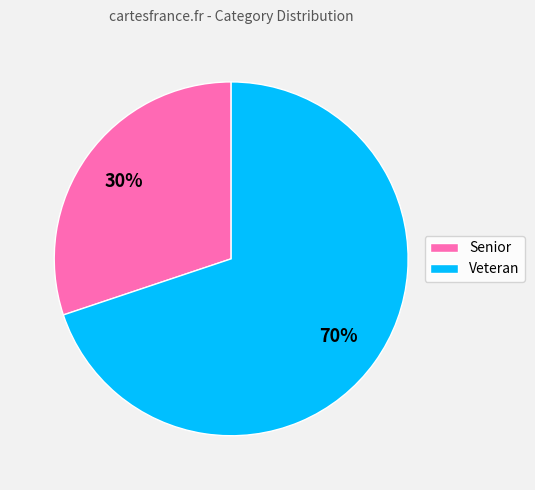

Does Veteran account for over 50% of the chart?

Yes